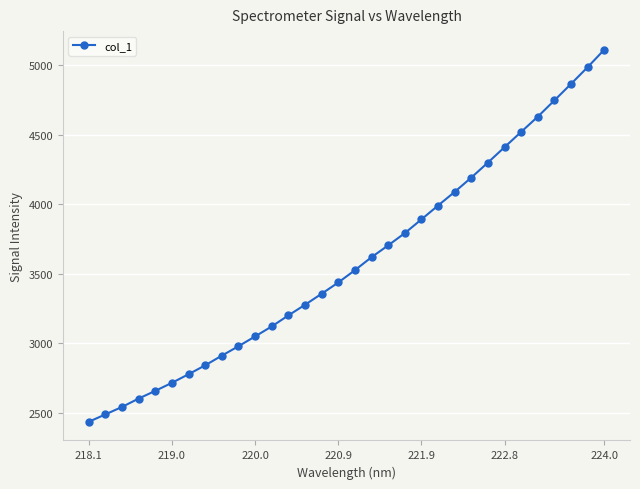

True or false: the data has more than 2 interior local peaks.

False